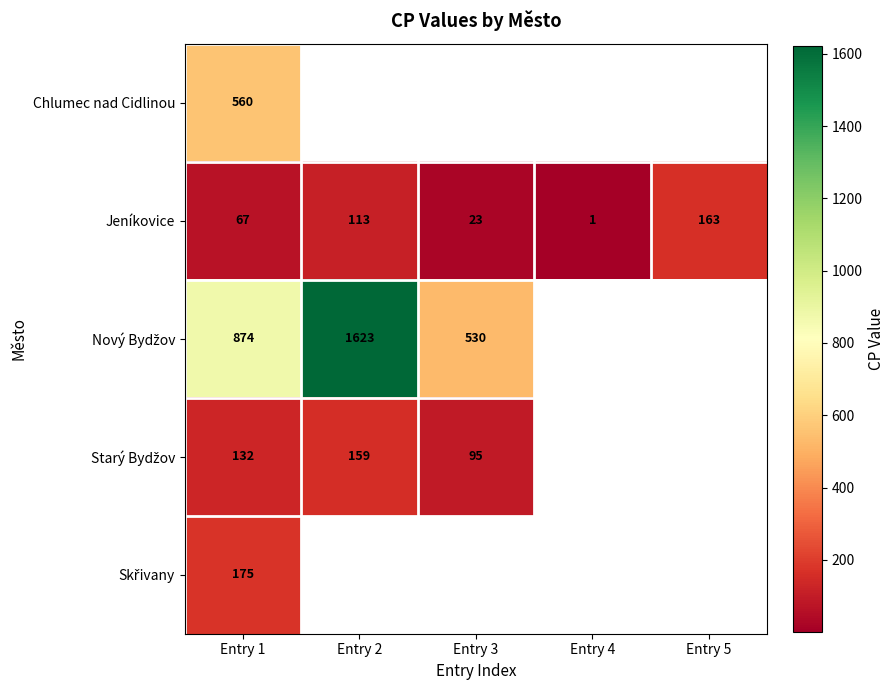

Is the value of Chlumec nad Cidlinou at Entry 1 greater than the value of Jeníkovice at Entry 4?

Yes